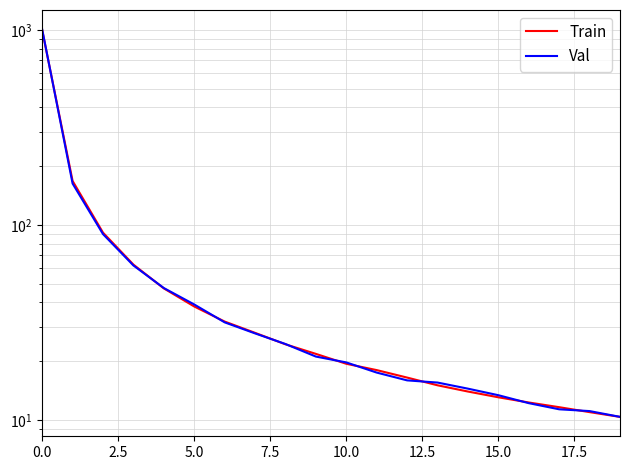

Is it true that Val equals 10.4 at 19?

True